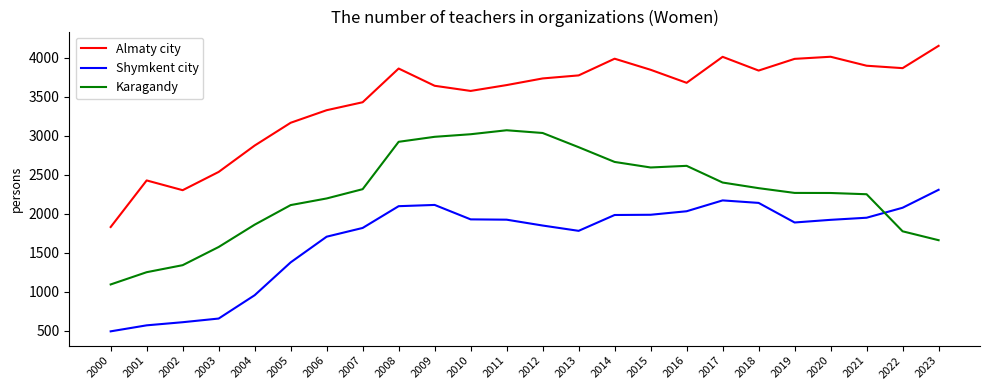

Does the chart have visible grid lines?

No